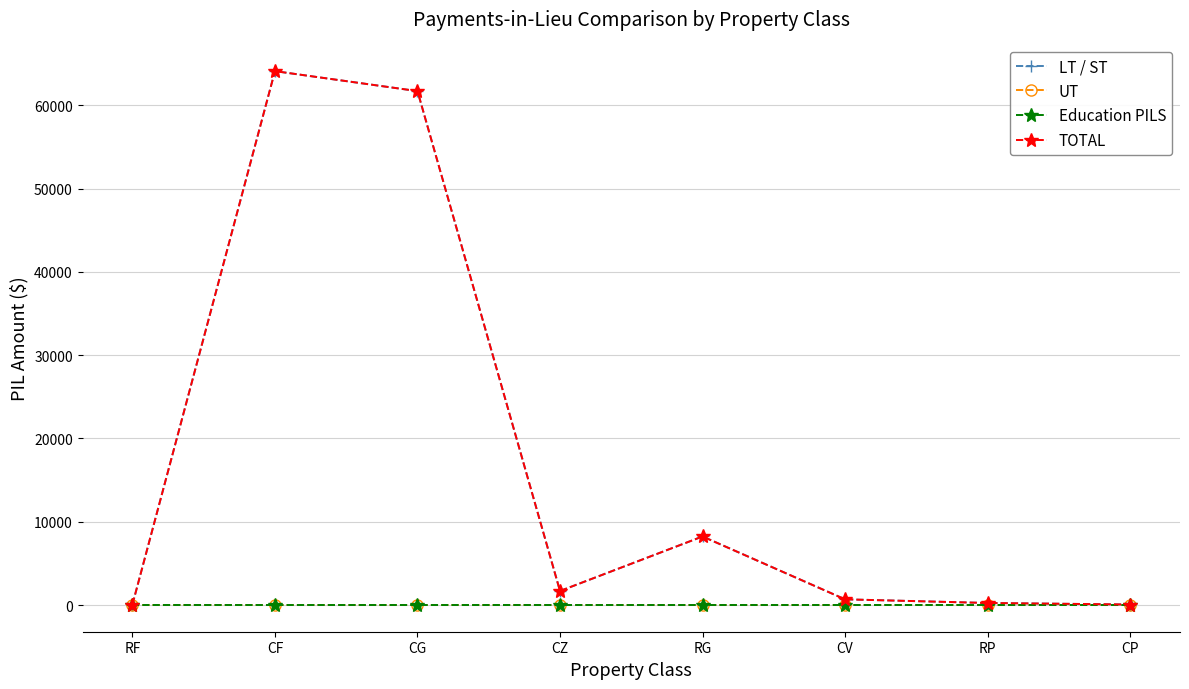

Which series has the largest range (max minus min)?

LT / ST